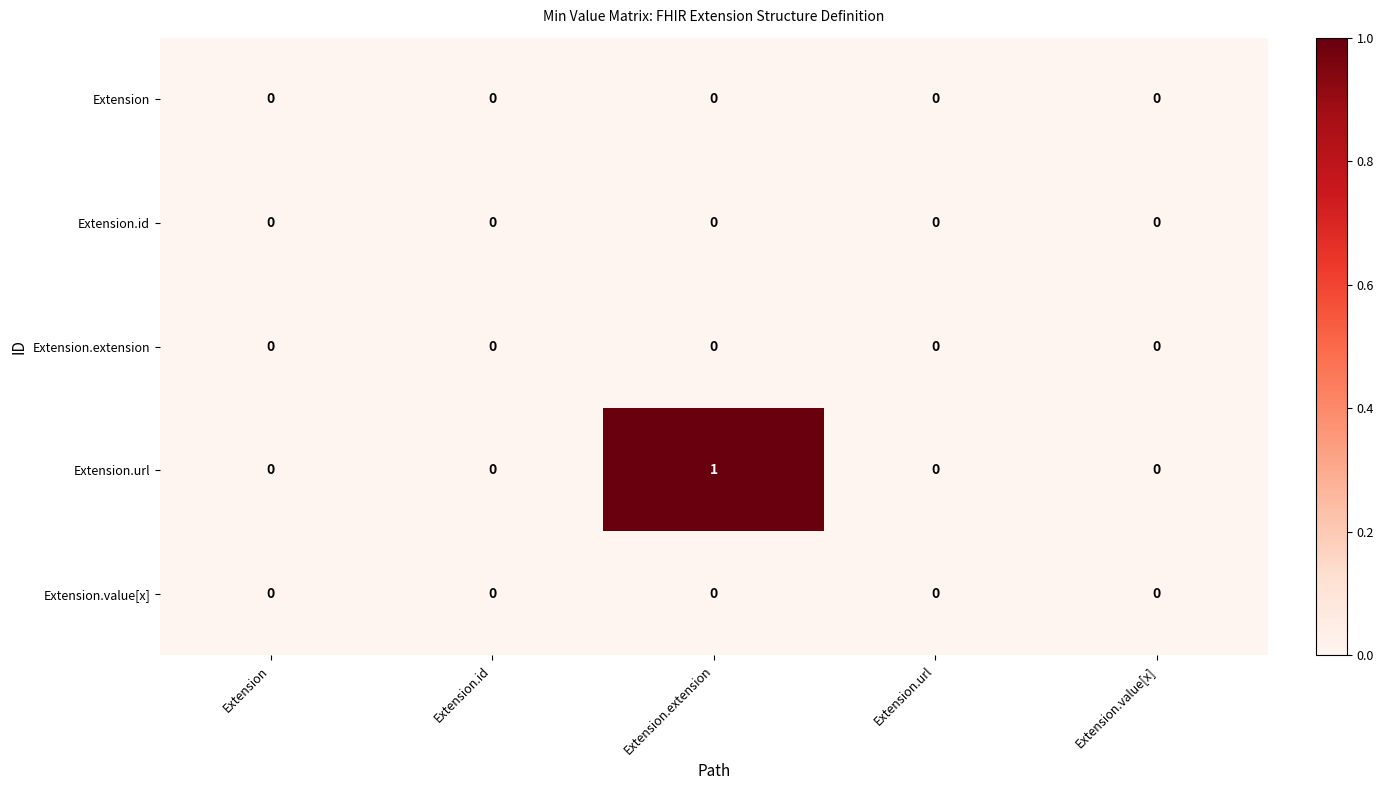

Which label corresponds to the largest value in the chart?

Extension.extension